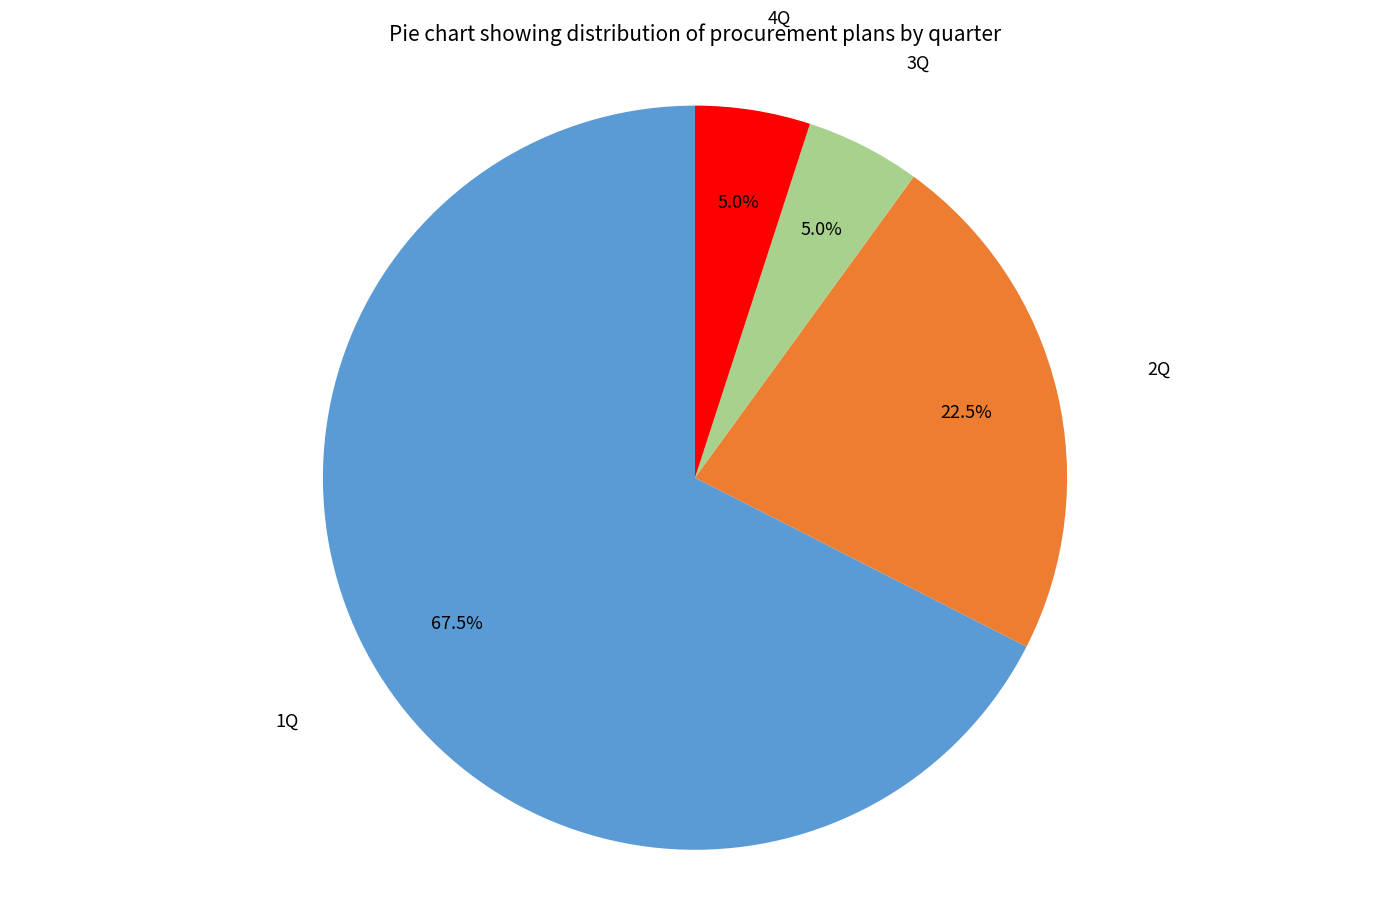

Which category accounts for the majority?

1Q